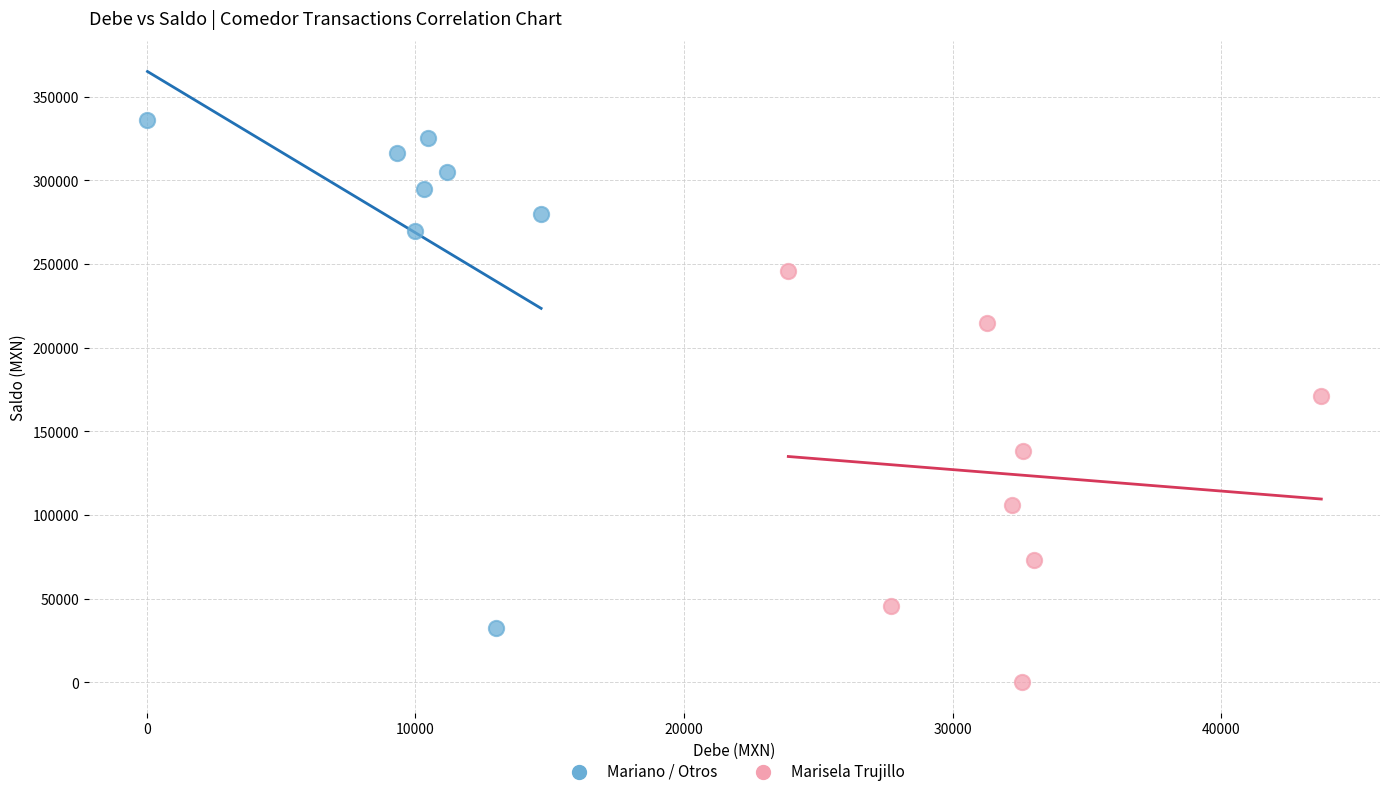

Which series contains the lowest Y value?

Marisela Trujillo